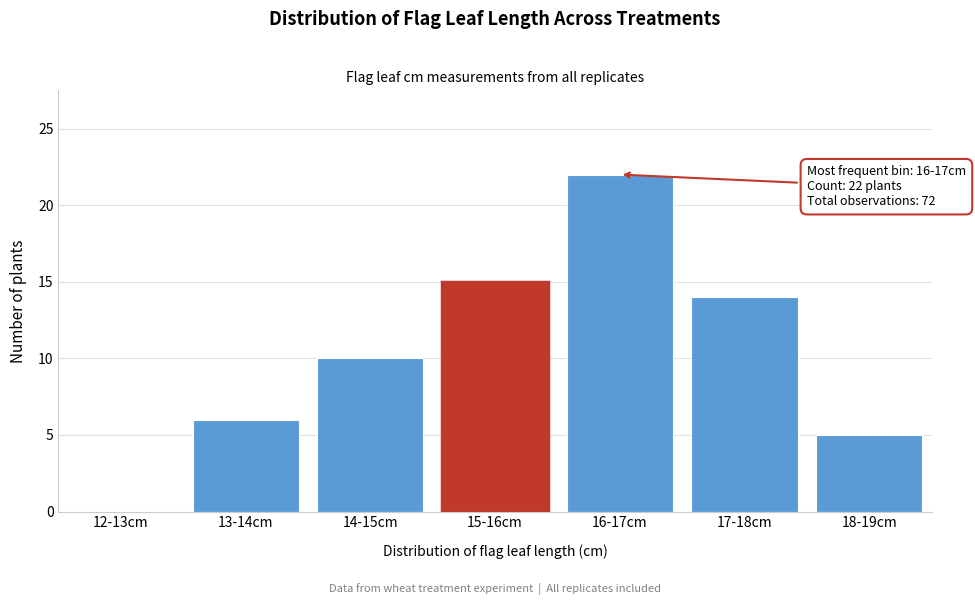

Reading right to left, extract all data points from this chart.

18-19cm=5	17-18cm=14	16-17cm=22	15-16cm=15	14-15cm=10	13-14cm=6	12-13cm=0